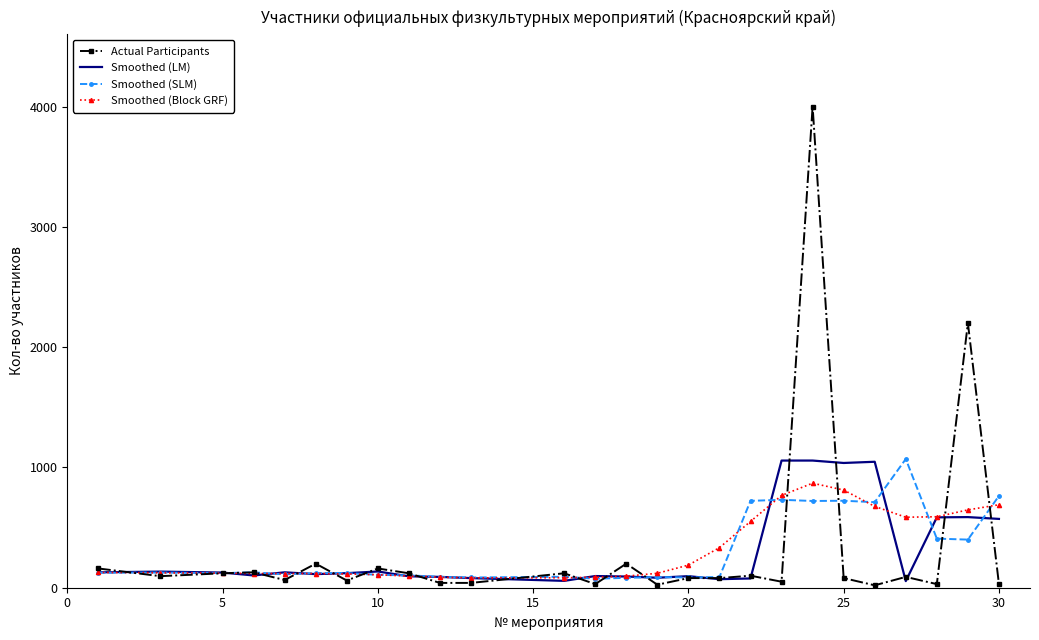

What is the greatest value displayed?

4000